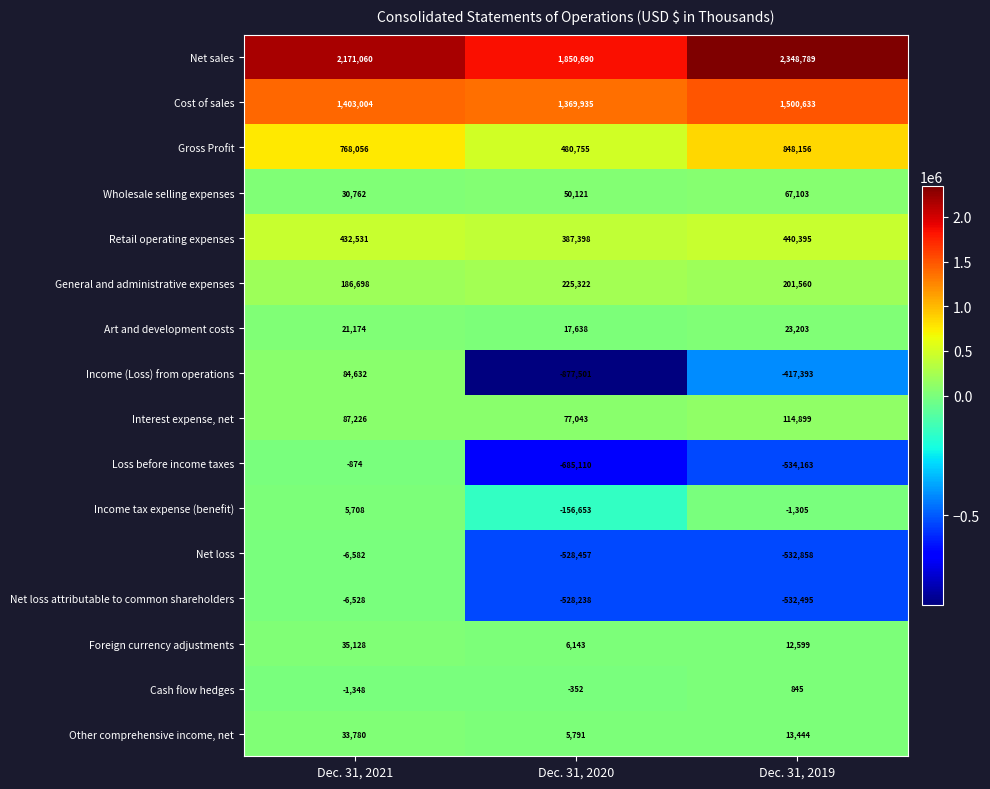

What is the difference between the maximum and minimum values in the Art and development costs series?

5565